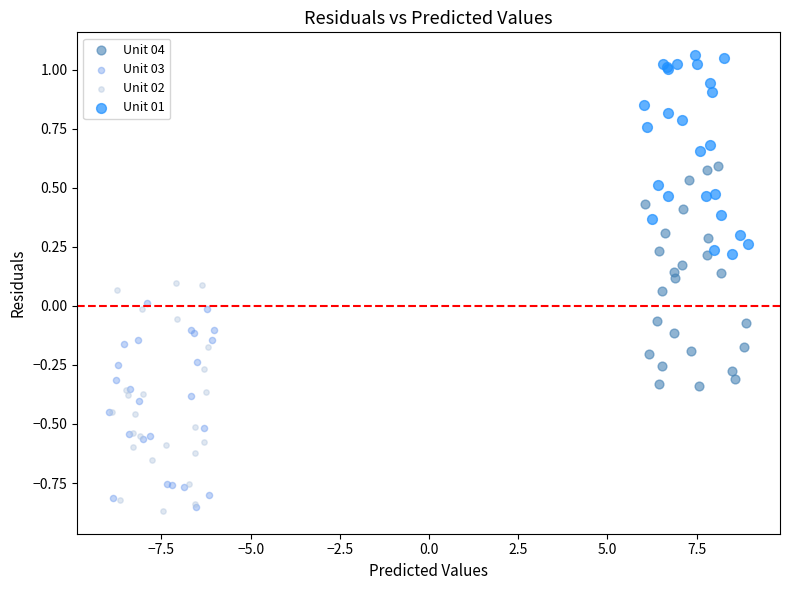

Which series reaches the minimum Y coordinate?

Unit 02